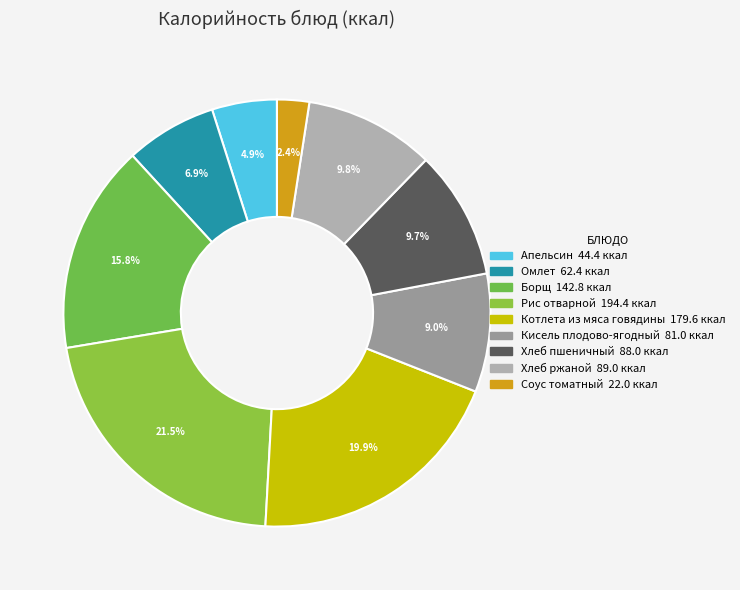

How many segments does this pie chart have?

9